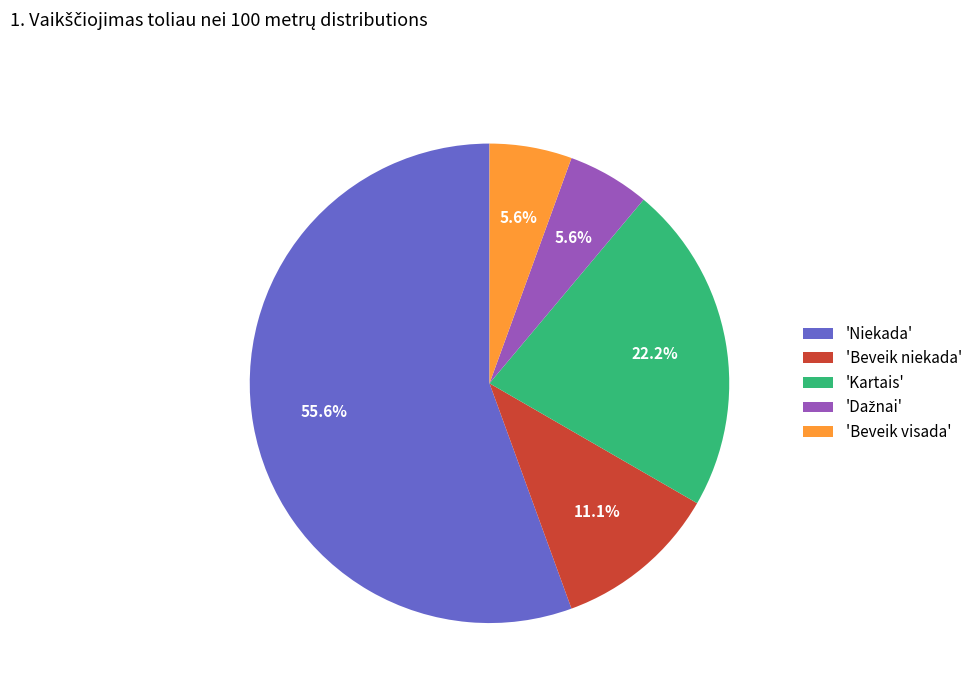

Which slice is the largest?

'Niekada'